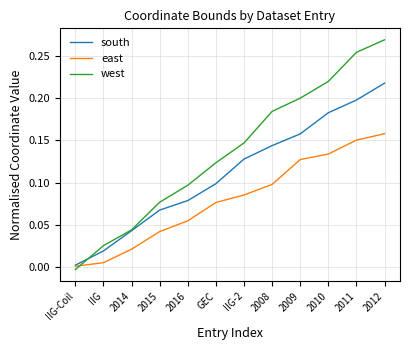

How many series are shown in this chart?

3